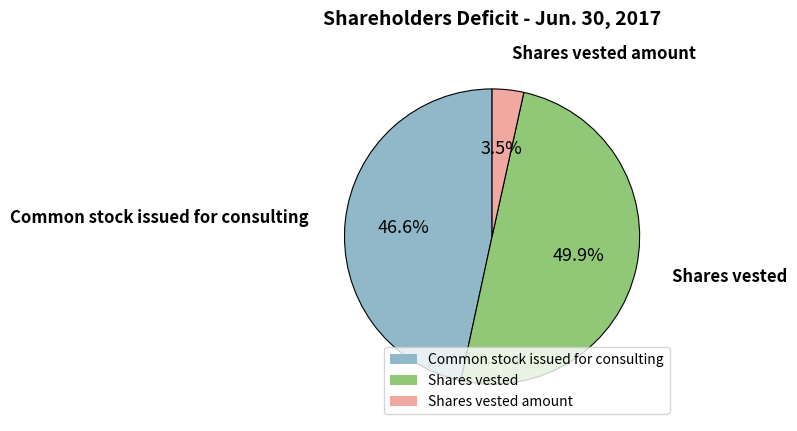

How many segments does this pie chart have?

3